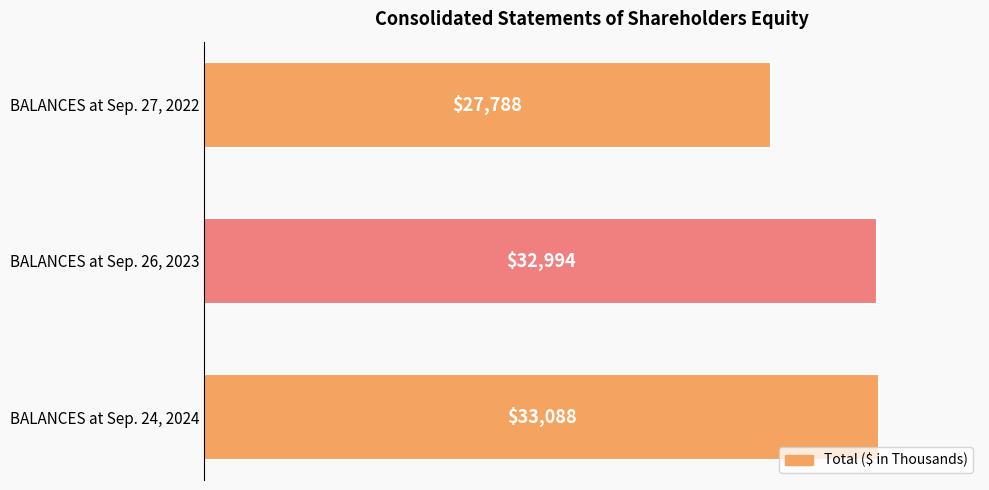

Where is the data nearest to the value 30438?

BALANCES at Sep. 26, 2023